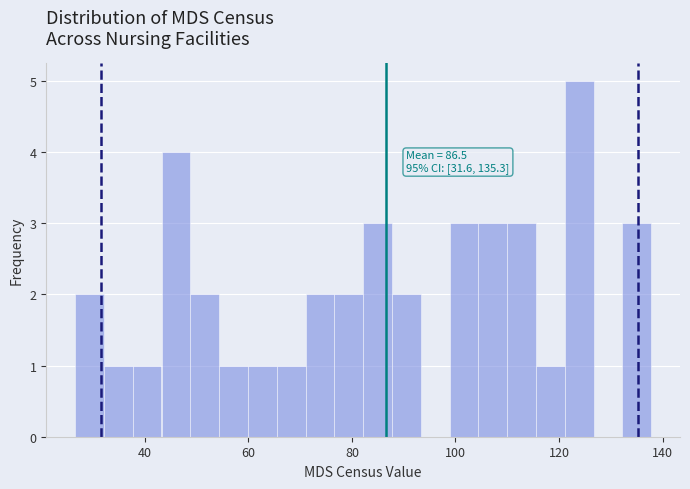

Around what value on the x-axis is the tallest bar? Give the approximate position of its centre, as read against the axis.

124